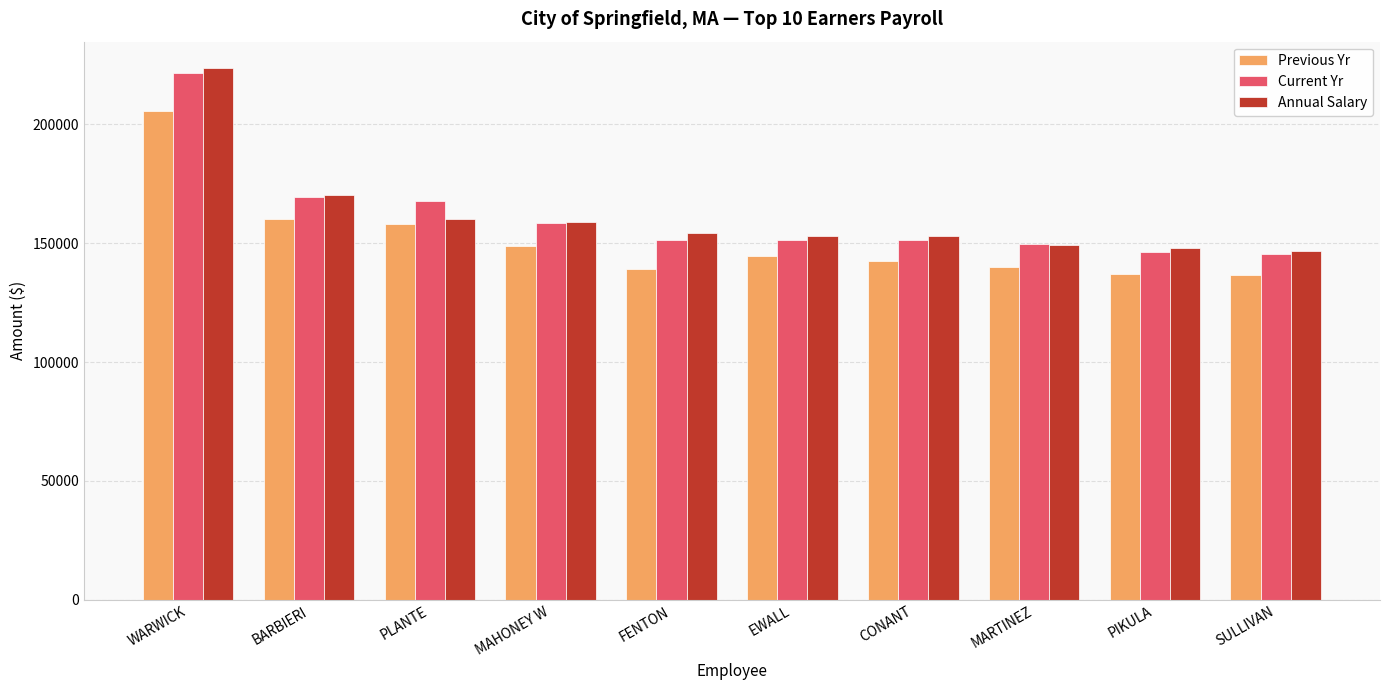

Which series changed the most between BARBIERI and CONANT?

Current Yr